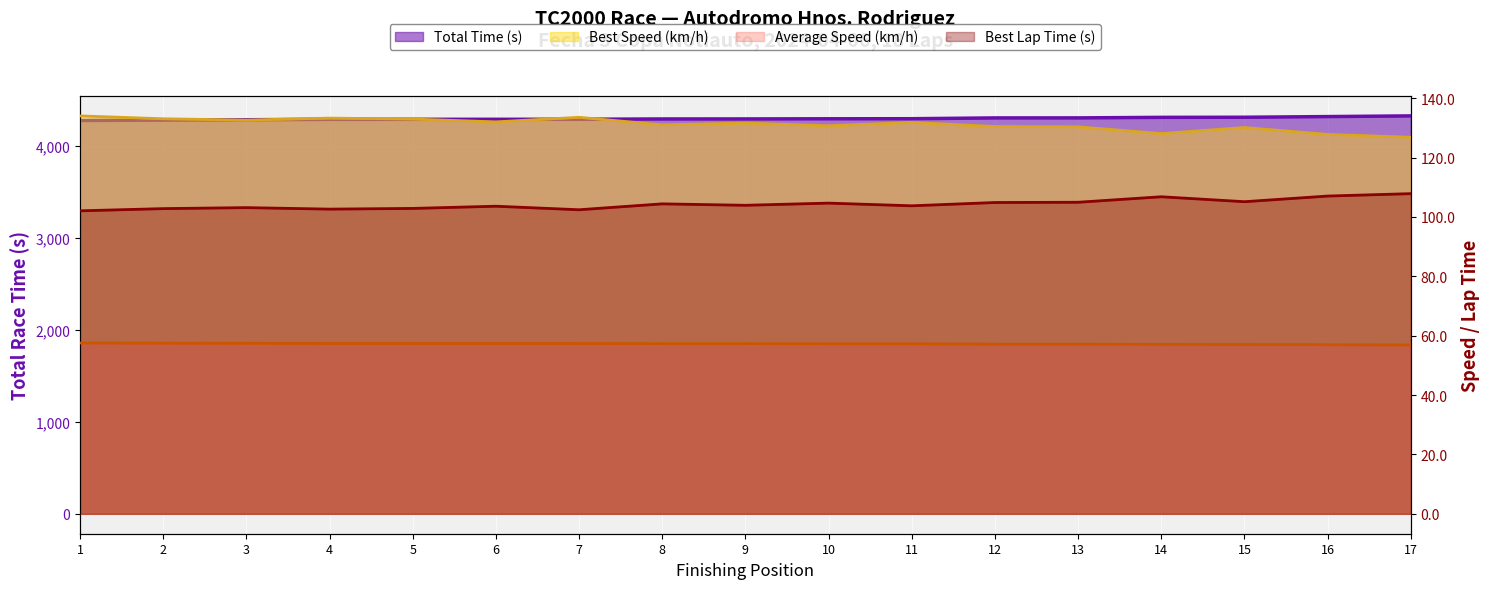

What is the difference between the second highest and minimum values in the Best Speed series?

6.7